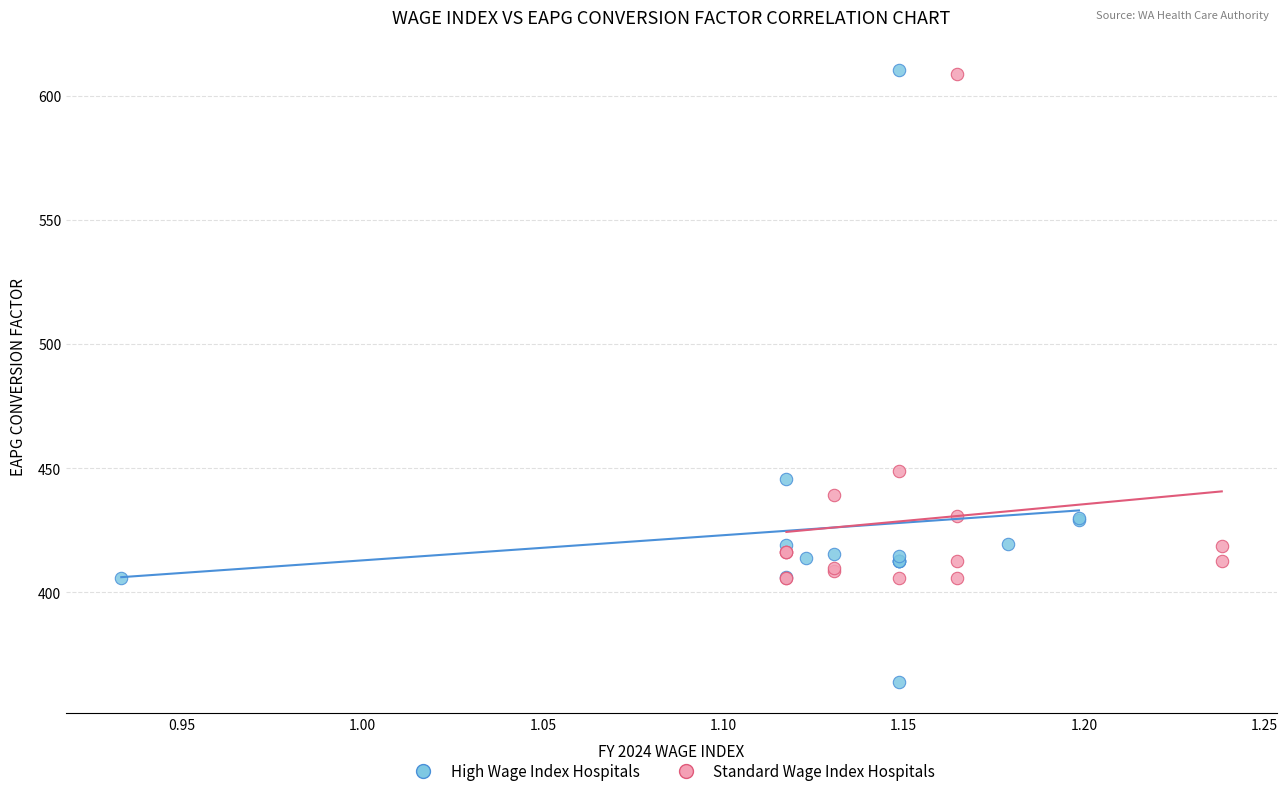

Which series contains the lowest Y value?

High Wage Index Hospitals